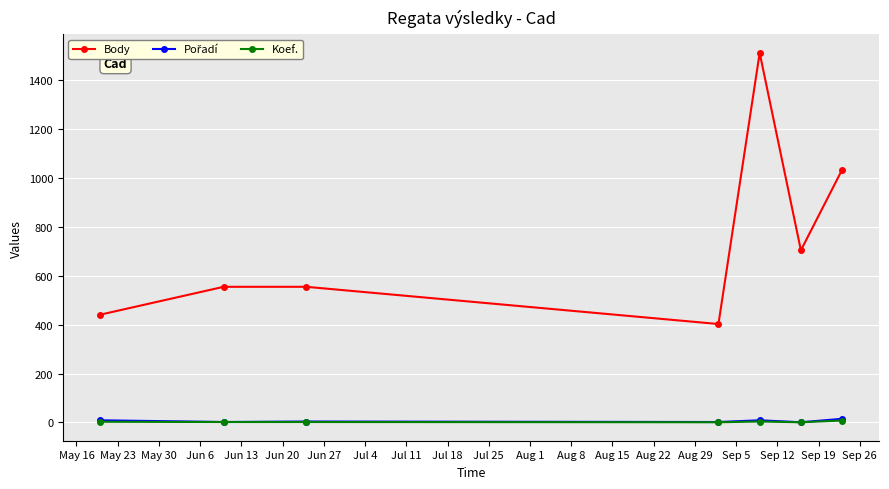

Which series has the widest spread of values?

Body